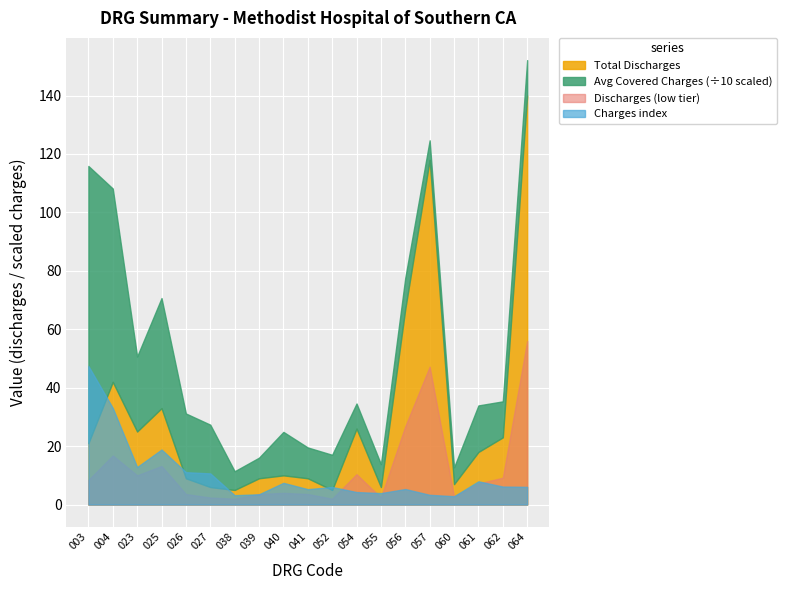

True or false: Total Discharges and Average Covered Charges ($k) intersect in this chart.

True